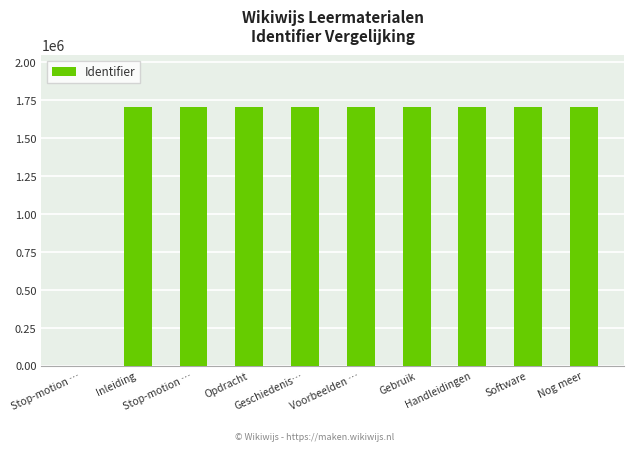

Approximately how many times larger is the value at Inleiding compared to Voorbeelden …?

1.0